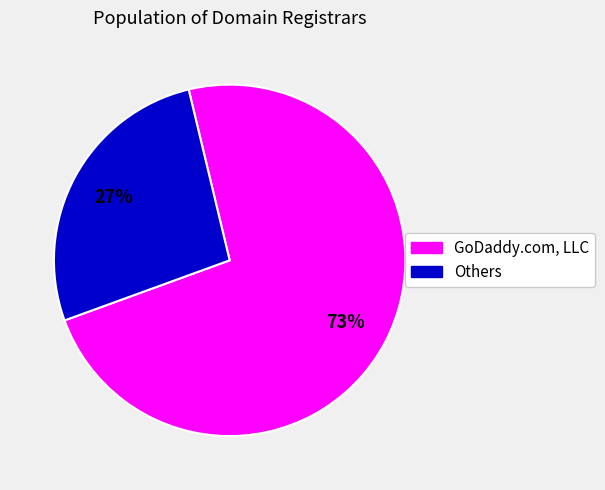

Is there a majority slice in this chart?

Yes